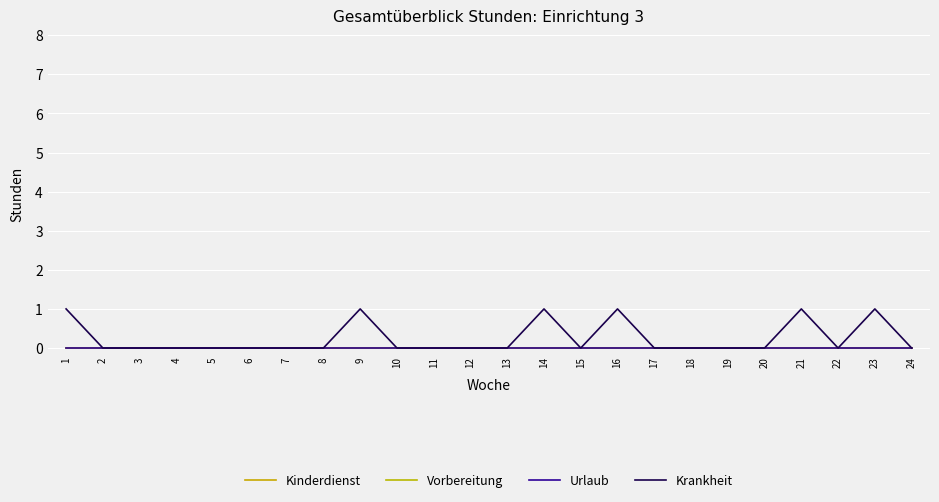

Count the Krankheit values in the range 0 to 1.

24